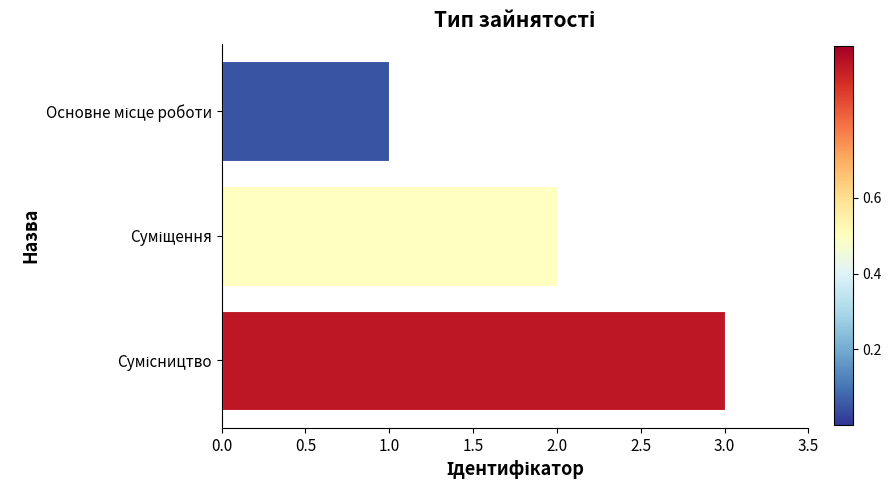

What is the greatest value displayed?

3